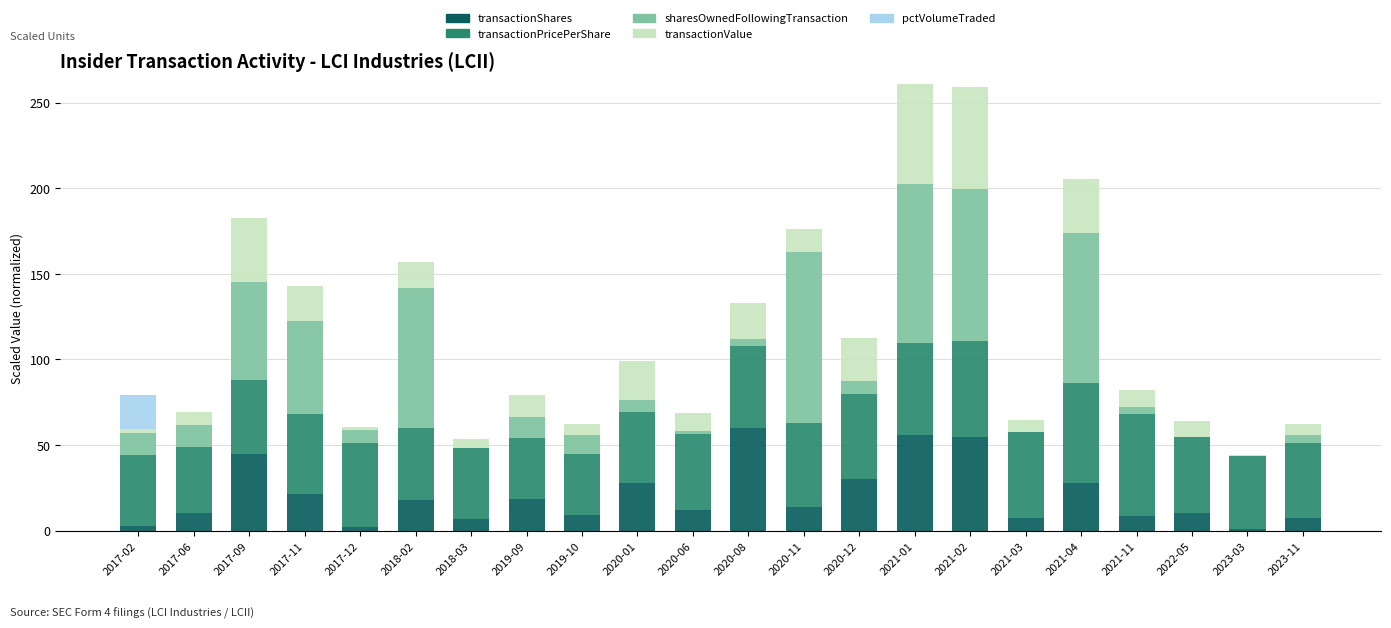

What are all the series names shown in the legend?

transactionShares, transactionPricePerShare, sharesOwnedFollowingTransaction, transactionValue, pctVolumeTraded